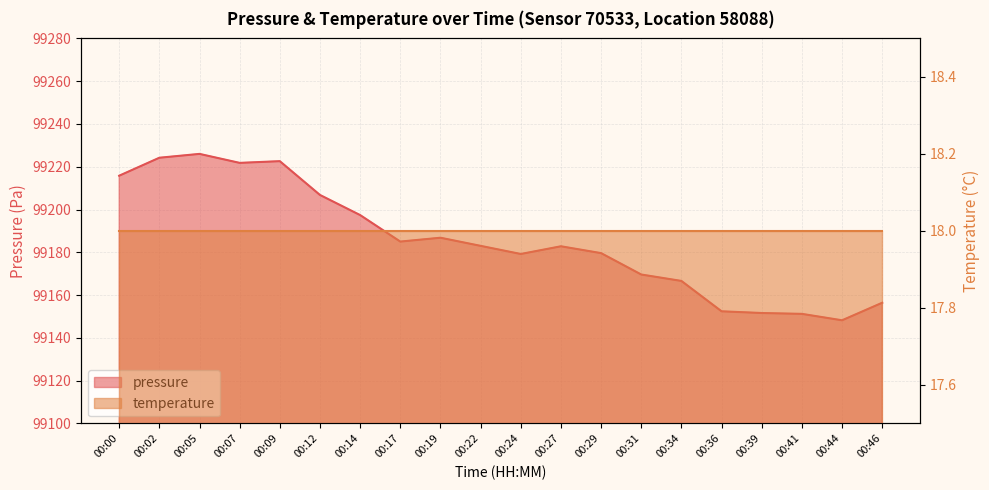

At which label does the data first exceed 99183?

00:00